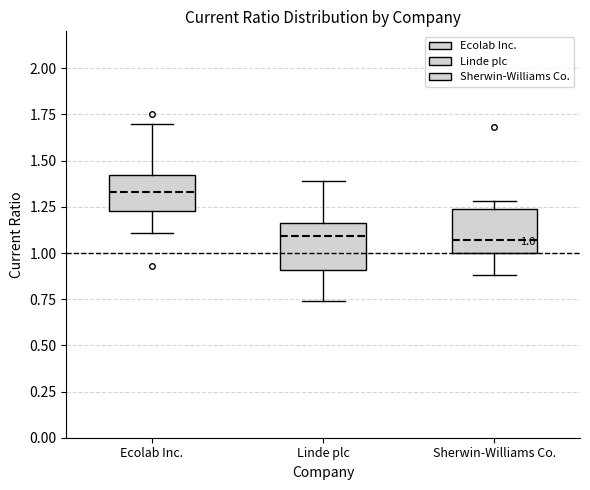

Which box has the highest median line?

Ecolab Inc.